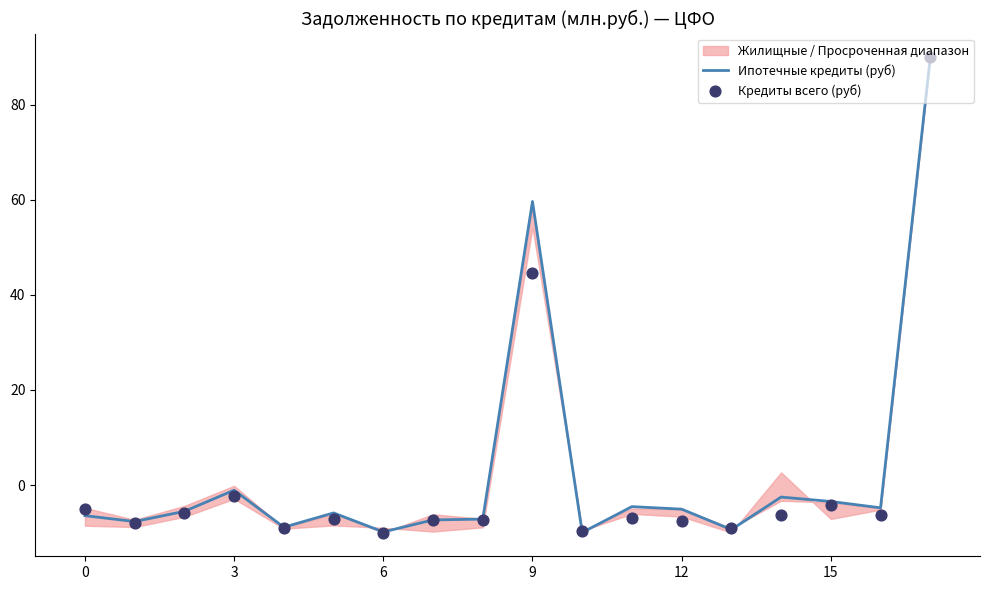

What is the total value across all series at 8?

-14.6